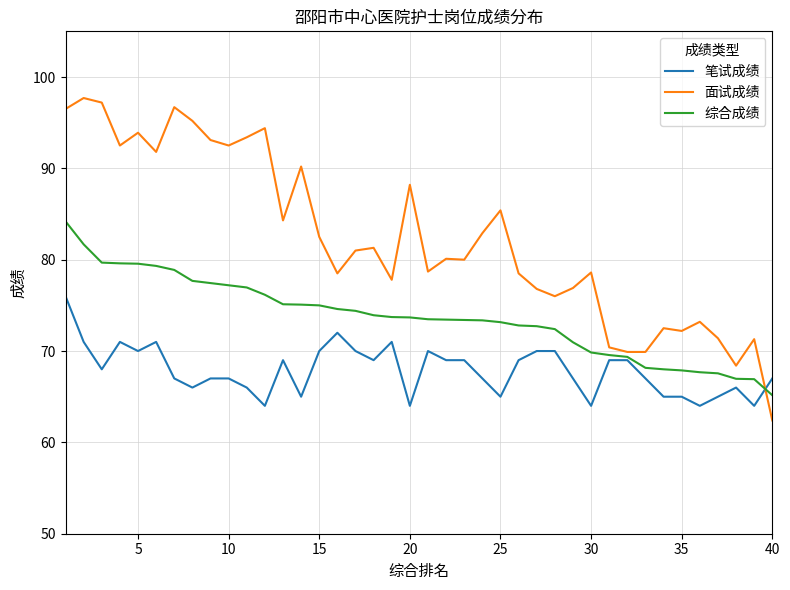

What is the difference between the maximum and minimum values in the 综合成绩 series?

19.0